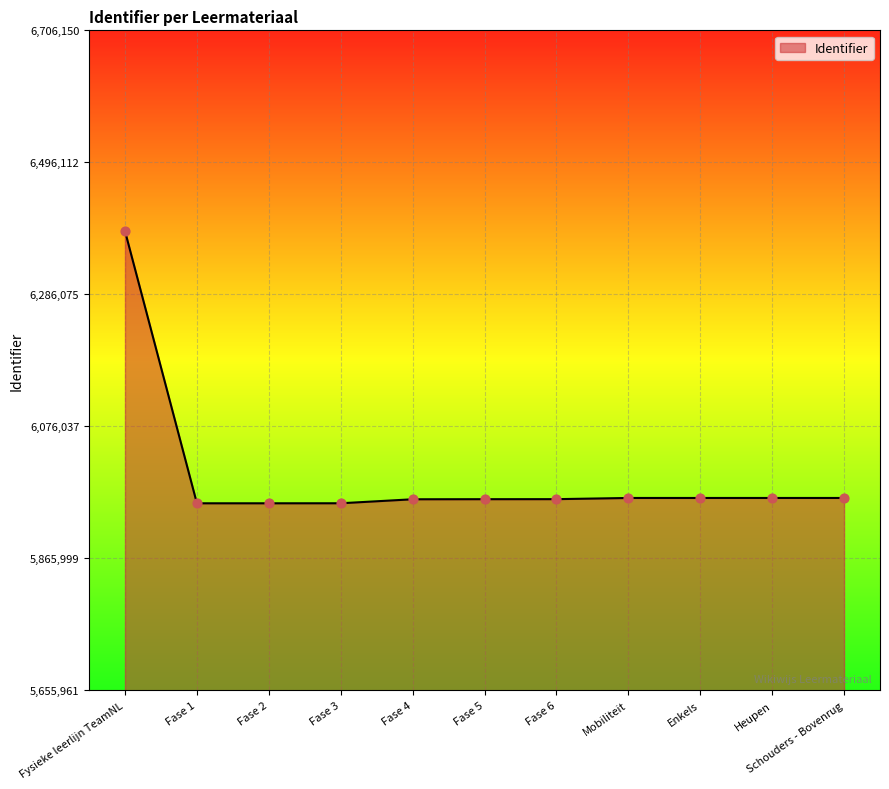

What is the ratio of the value at Heupen to the value at Fase 2?

1.0